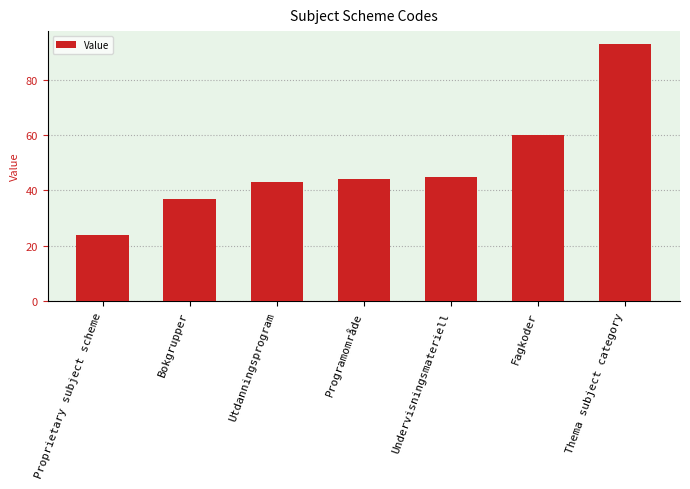

What is the value of the 1st bar from the left?

24